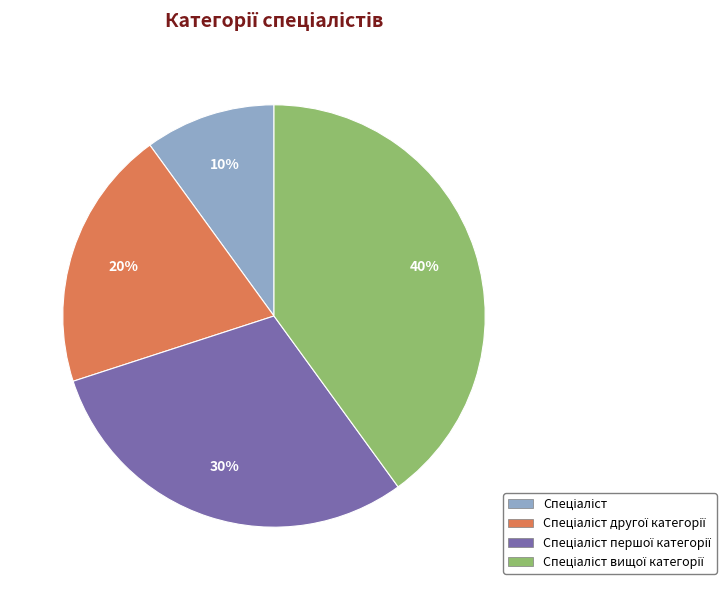

To the nearest percent, what is the difference between the largest and smallest slice percentages?

30%